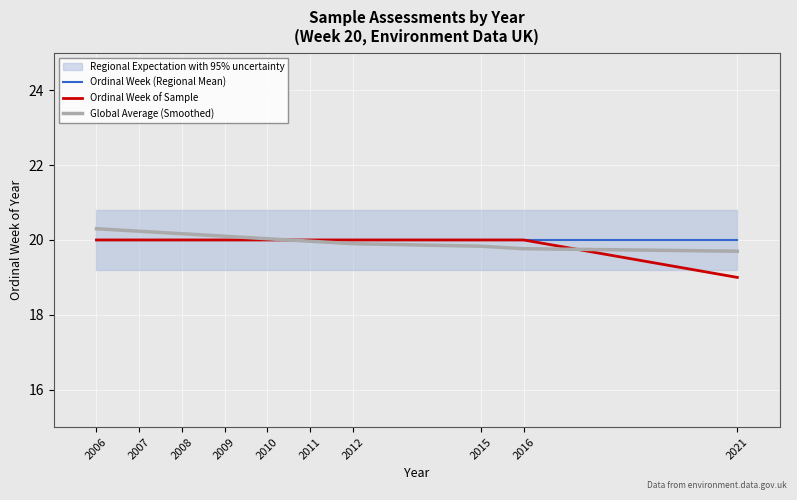

What is the sum of all Ordinal Week of Sample values?

199.0